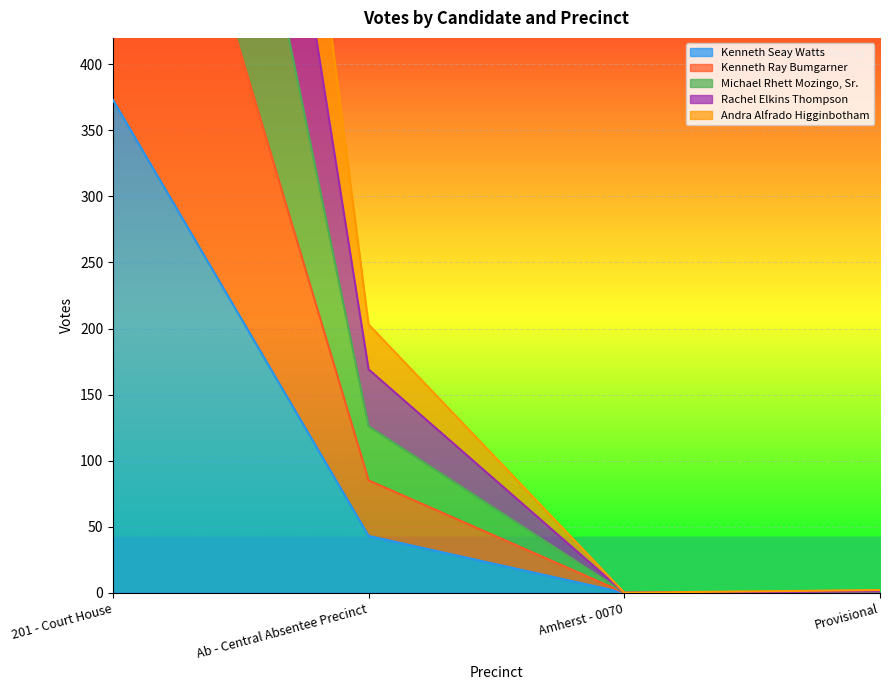

How many values in the Michael Rhett Mozingo, Sr. series exceed 169?

1